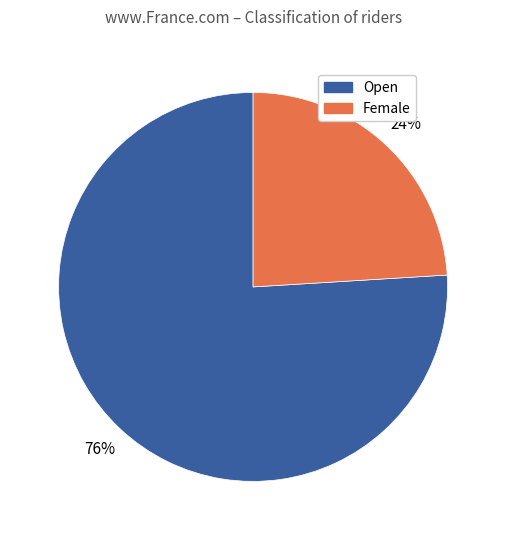

What percentage is the Female slice, to the nearest percent?

24%